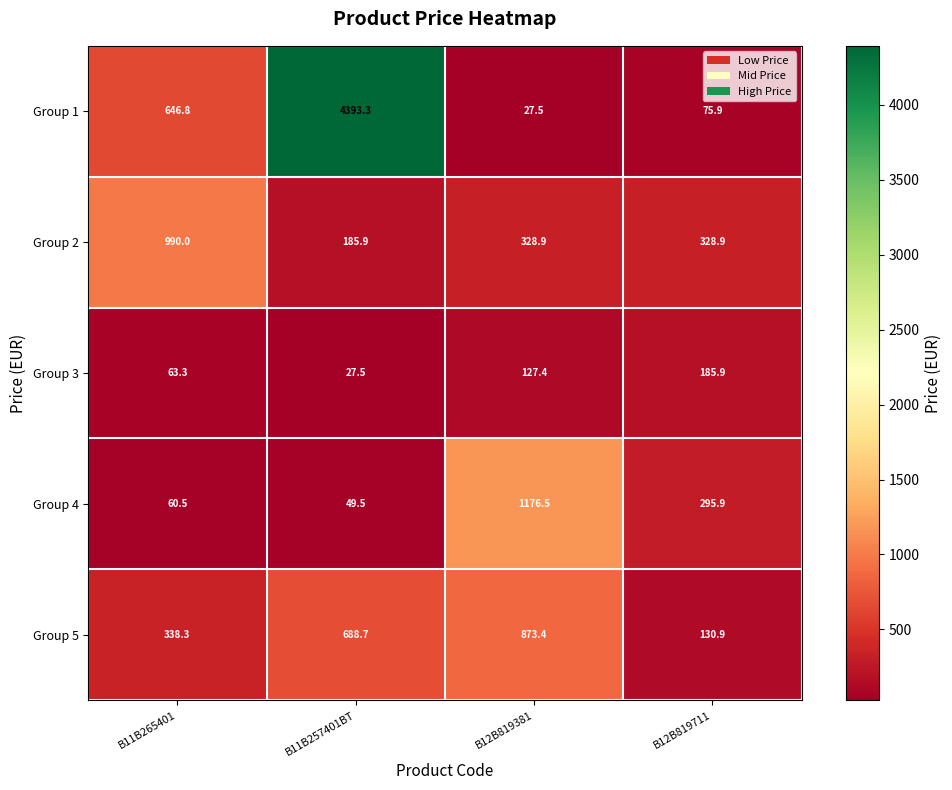

At B12B819381, list the series in order from largest to smallest.

Group 4, Group 5, Group 2, Group 3, Group 1